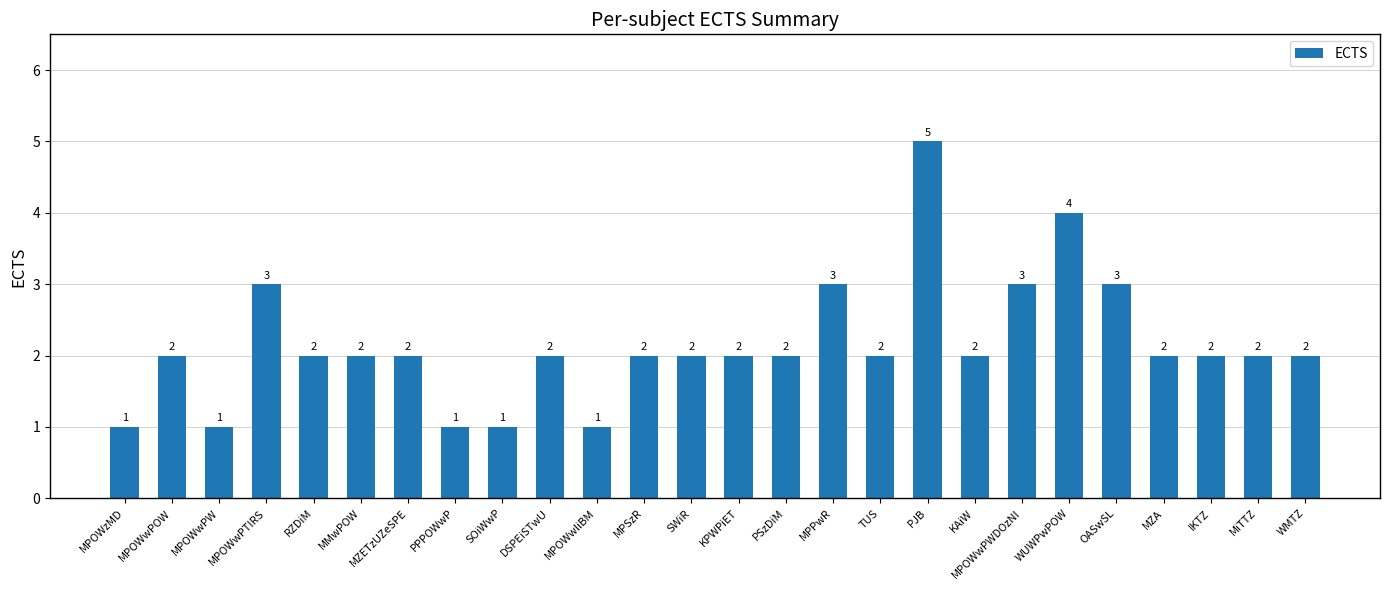

Is it true that the value at MPOWzMD is 1?

True